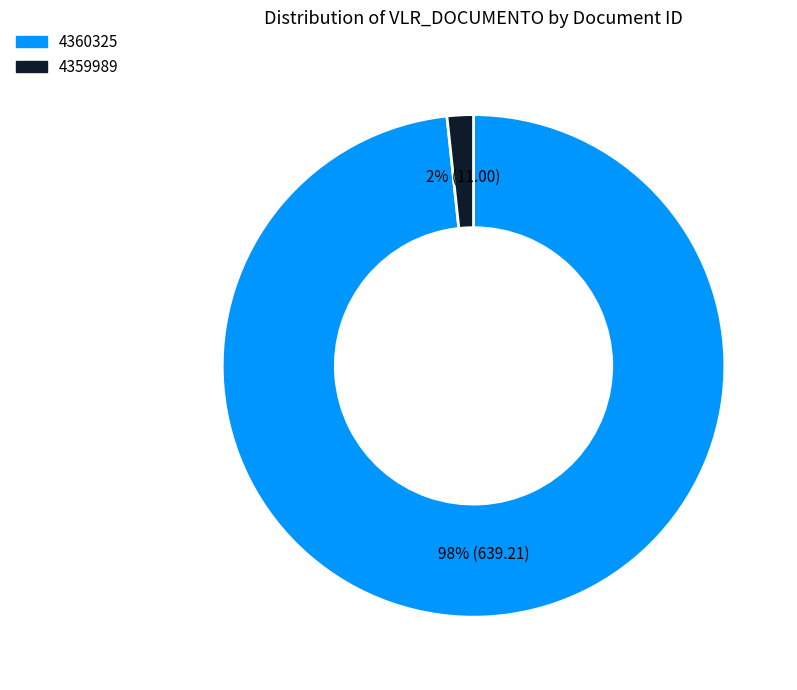

Which category has the biggest portion of the pie?

4360325